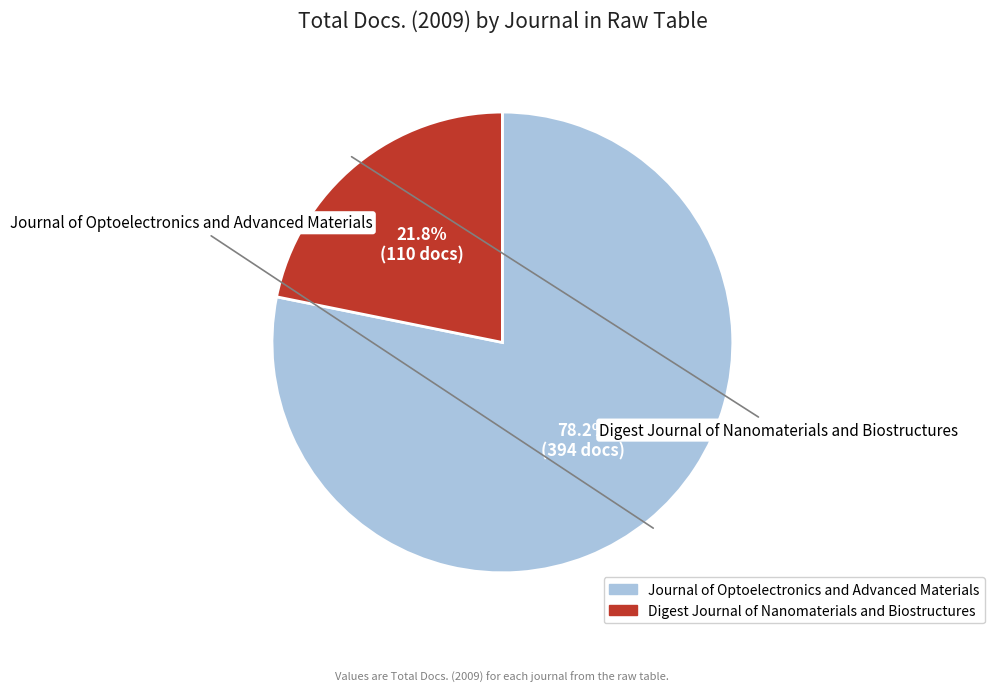

To the nearest percent, what portion does Digest Journal of Nanomaterials and Biostructures represent?

22%